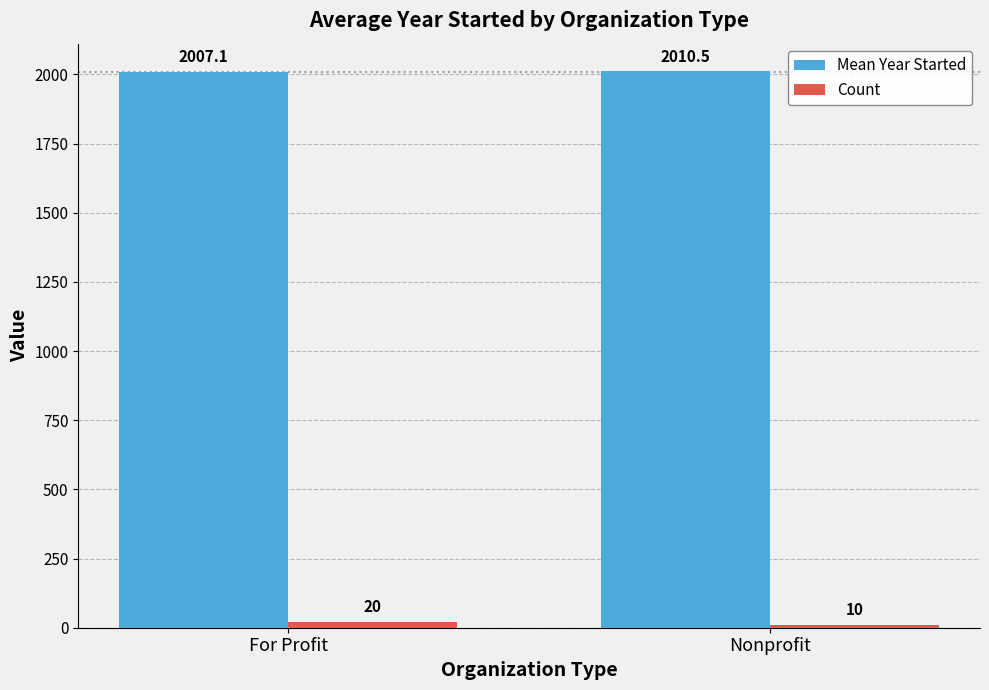

How many bars are there in total?

4